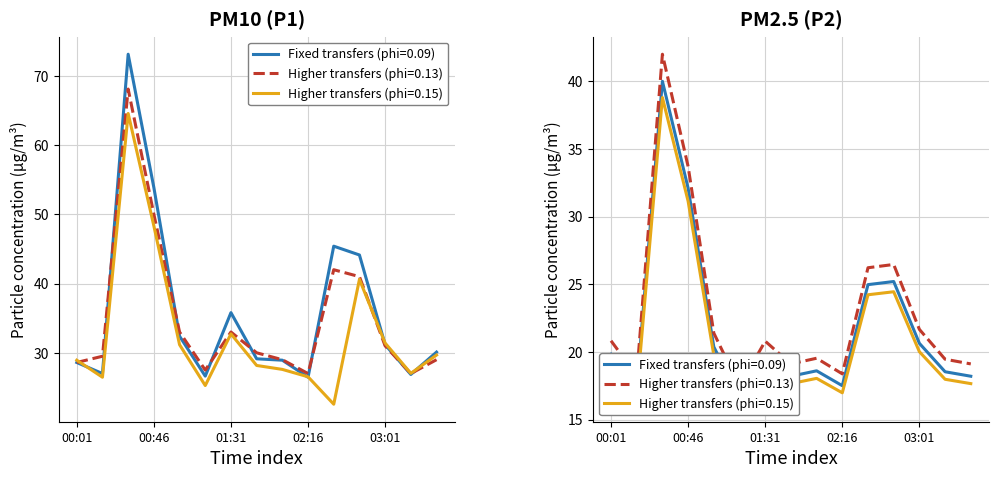

Rank the categories by P2 value from highest to lowest.

00:31, 00:46, 02:46, 02:31, 03:01, 01:01, 00:01, 01:31, 02:01, 03:16, 01:46, 03:31, 02:16, 00:16, 01:16